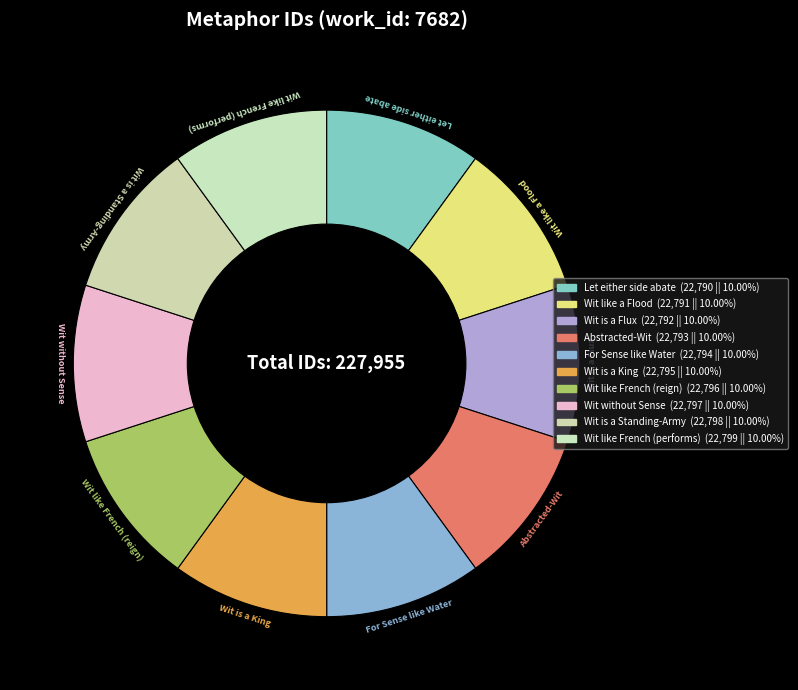

Do Wit like French (reign) and Wit without Sense together represent more than half of the pie?

No